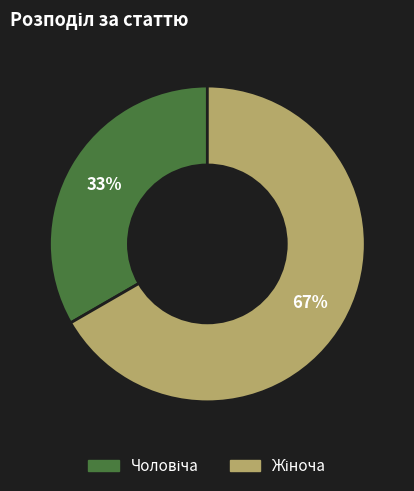

Is there any slice that represents more than half of the pie?

Yes